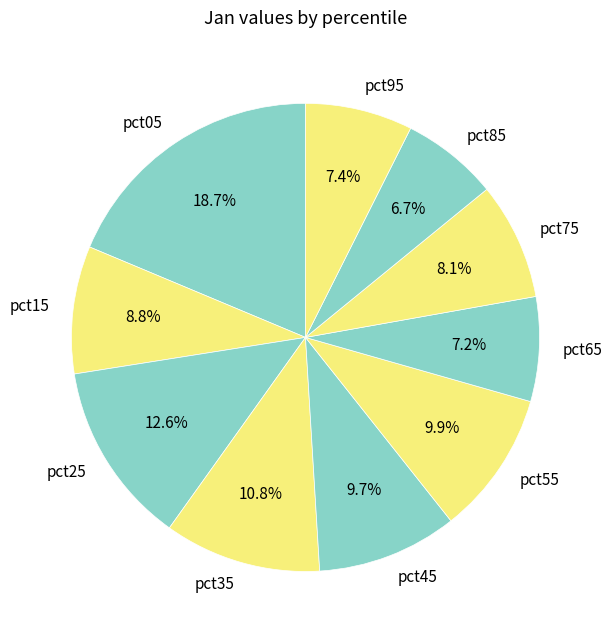

What percentage is the pct45 slice, to the nearest percent?

10%